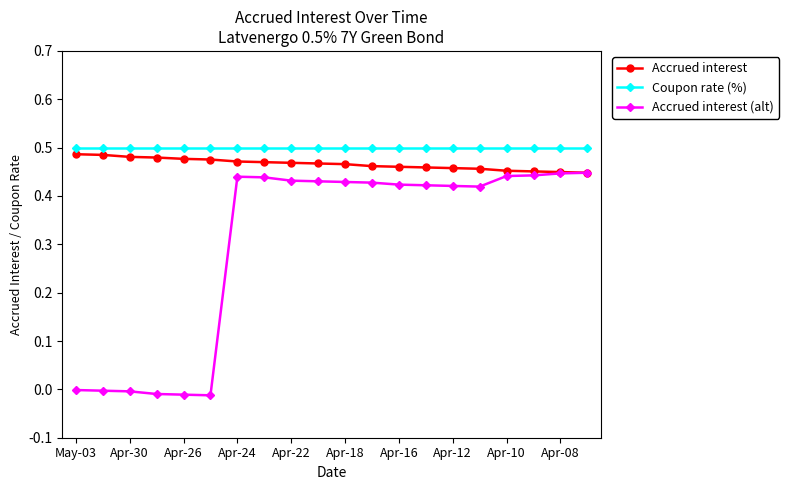

List the series in order of their overall mean, lowest first.

Accrued interest (alt), Accrued interest, Coupon rate (%)